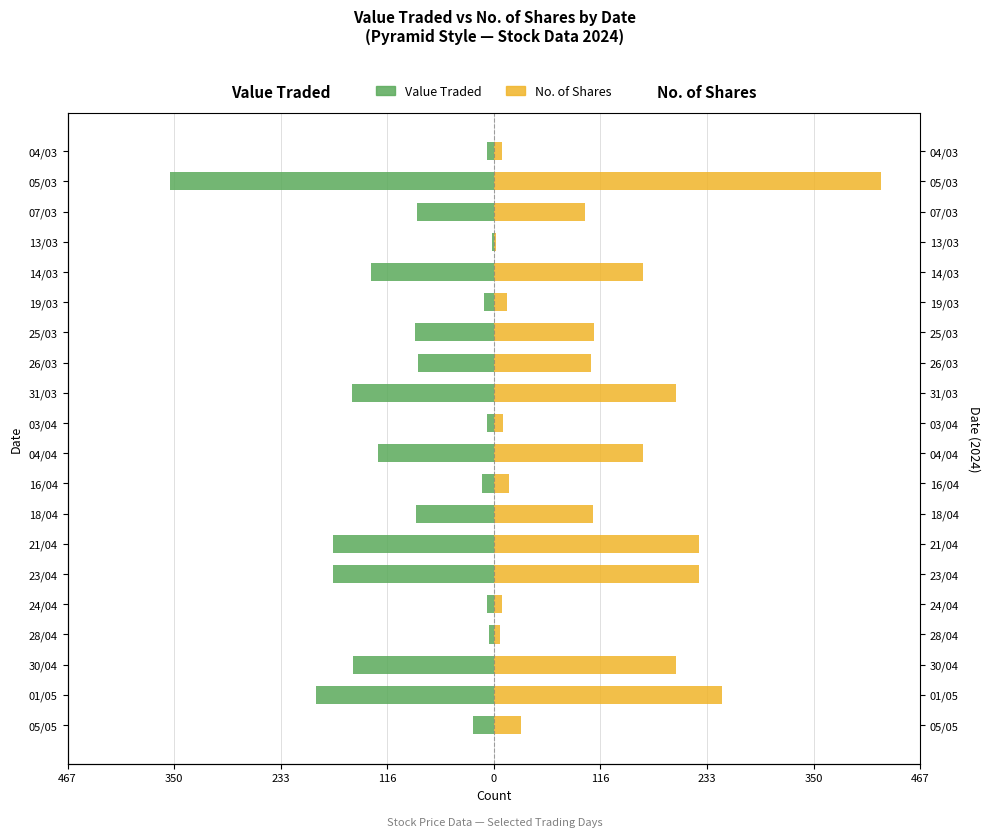

Are the bars grouped side by side (vs. stacked)?

Yes